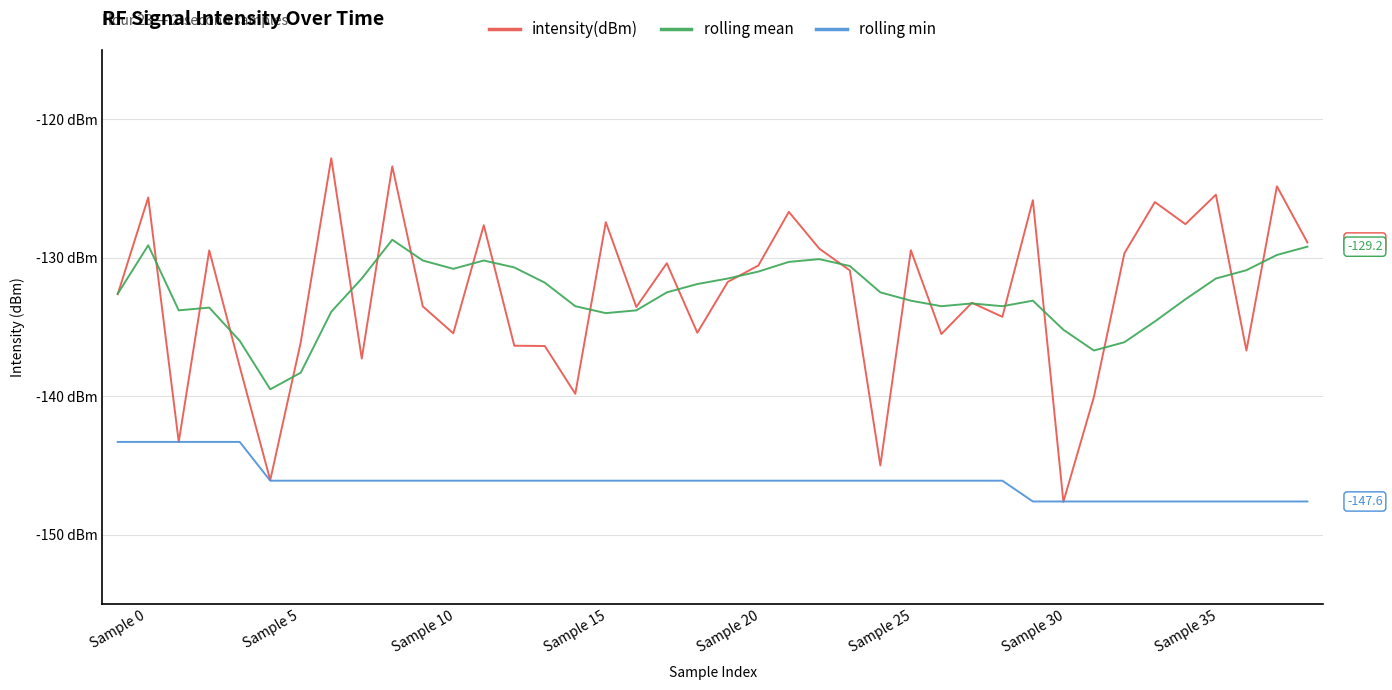

Does the chart display data point markers on the line(s)?

No